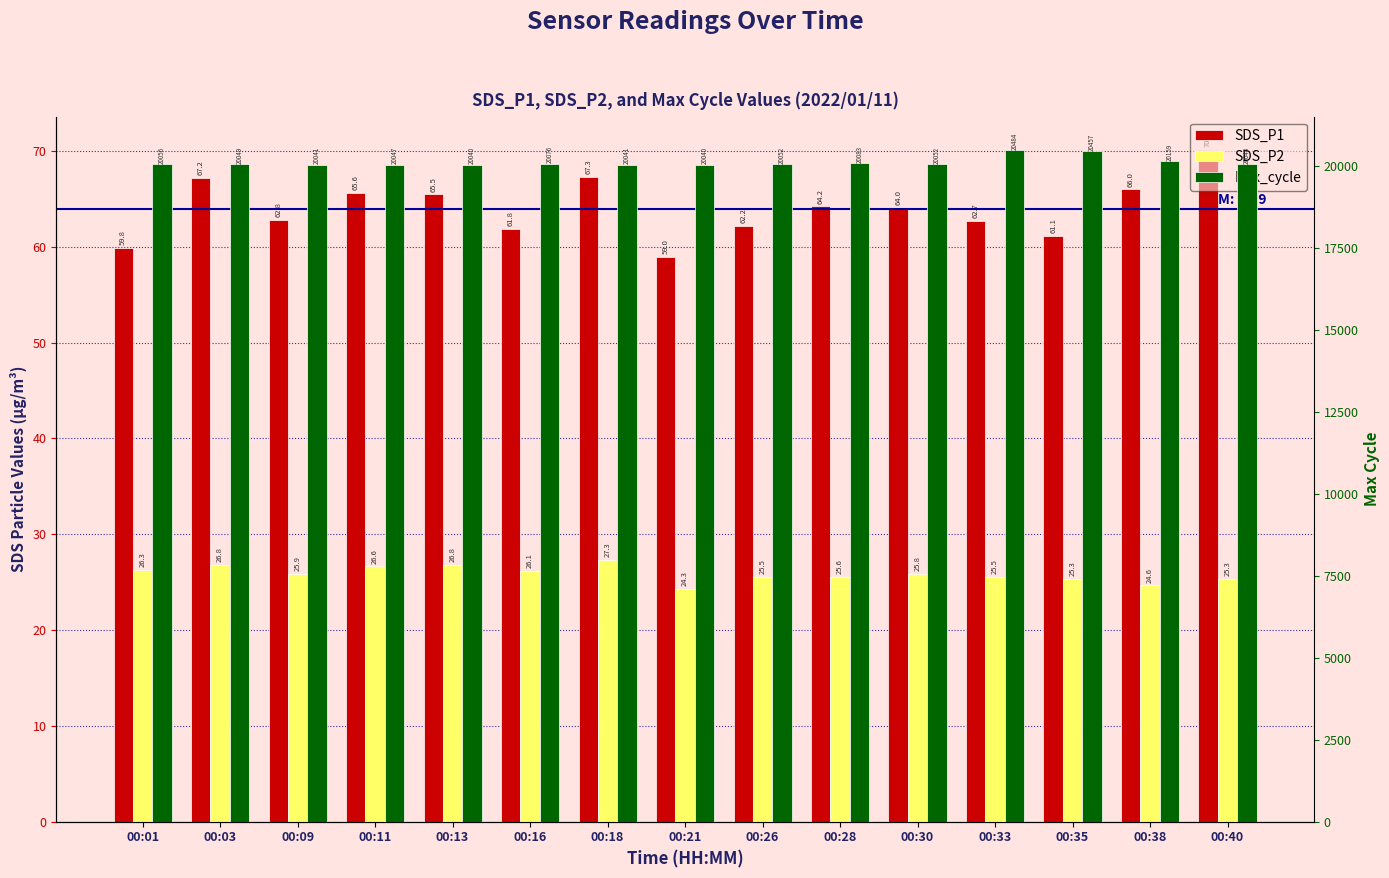

True or false: Max_cycle has a value of 36089.8 at 00:35.

False